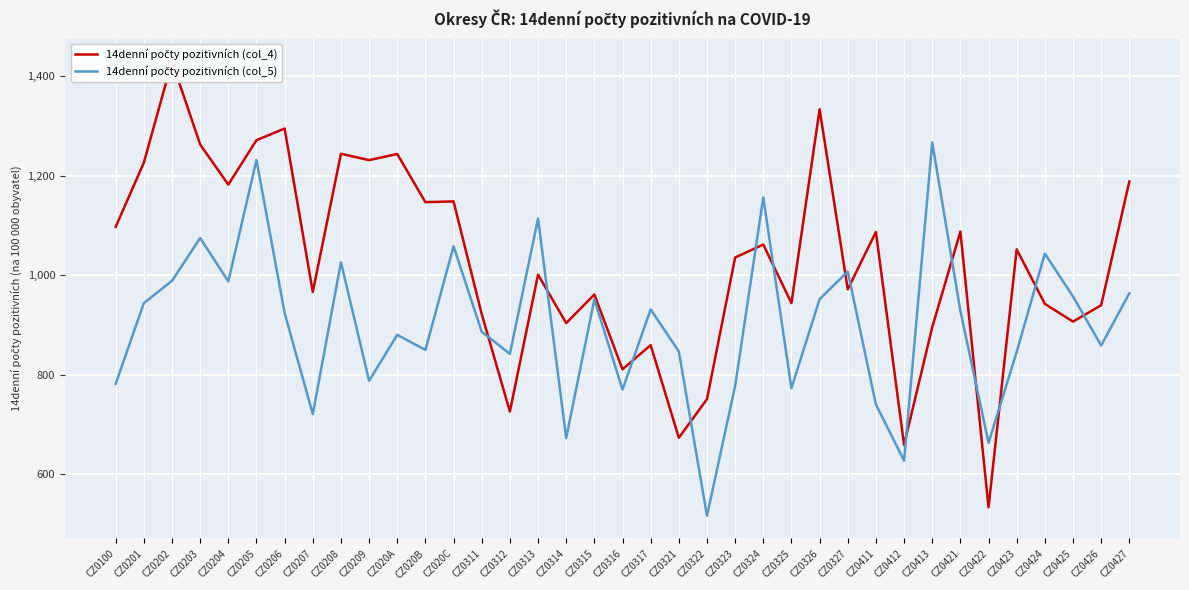

What is the maximum value for 14denní počty pozitivních (col_4)?

1429.7